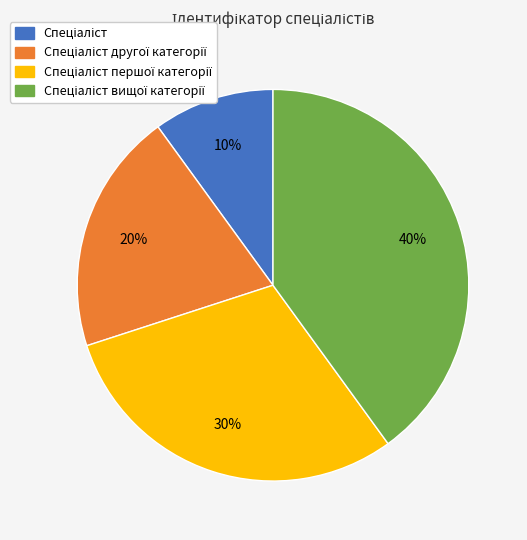

To the nearest percent, what is the average slice percentage?

25%